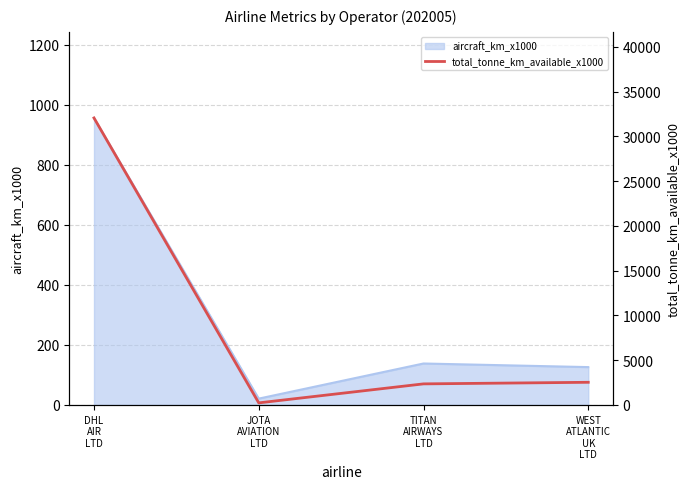

Reading right to left, transcribe all the data shown in this chart.

2528	2351	229	32056